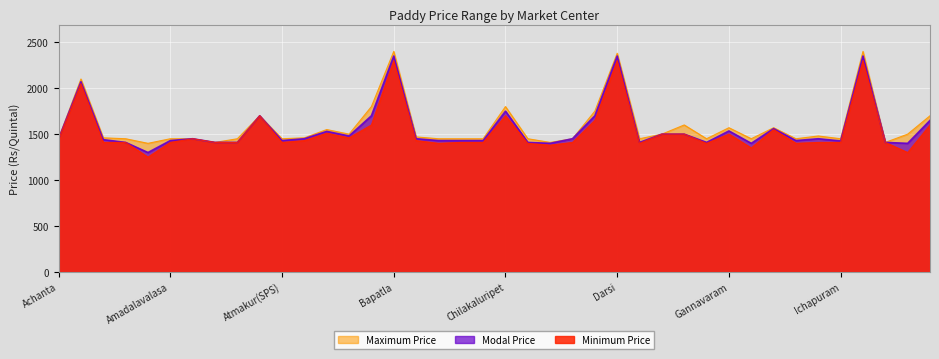

Between Alamuru and Jaggampet, which series saw the biggest shift?

Maximum Price